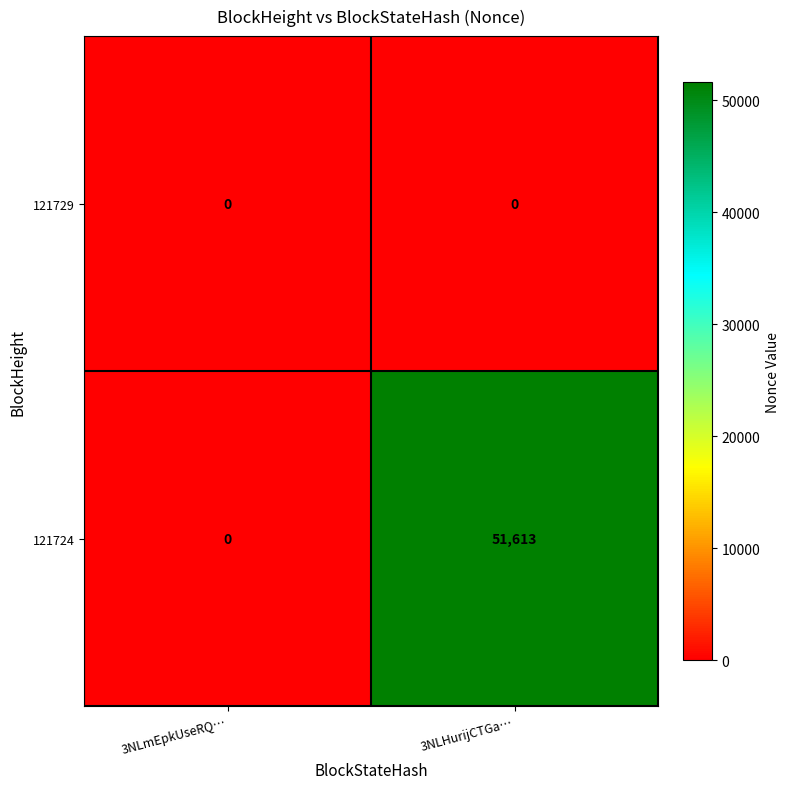

Rank the series by their maximum value, from lowest to highest.

121729, 121724